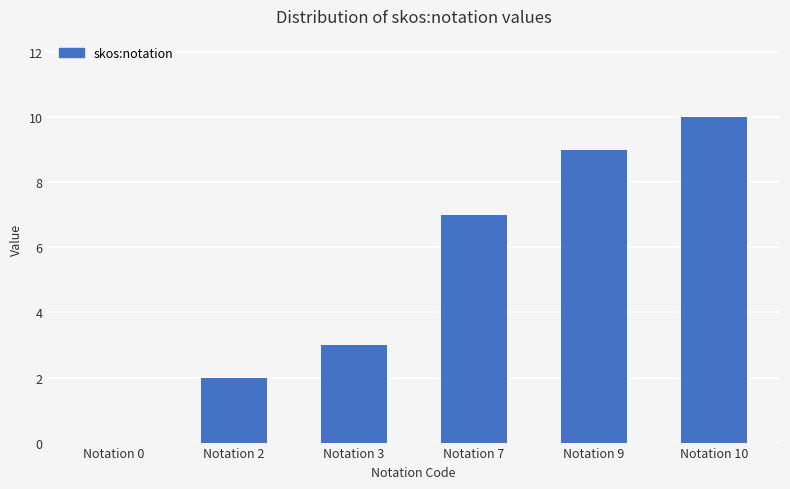

Is it true that the value at Notation 10 is 2?

False